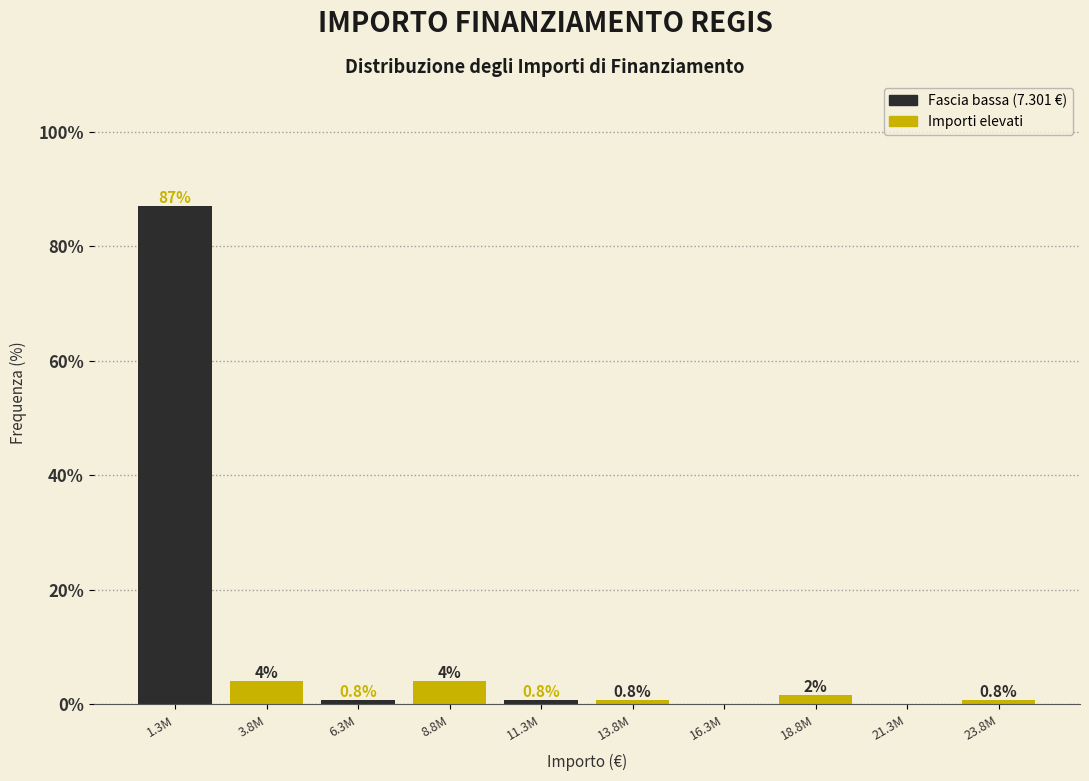

True or false: the data shows 0.8 at 11.3M.

True